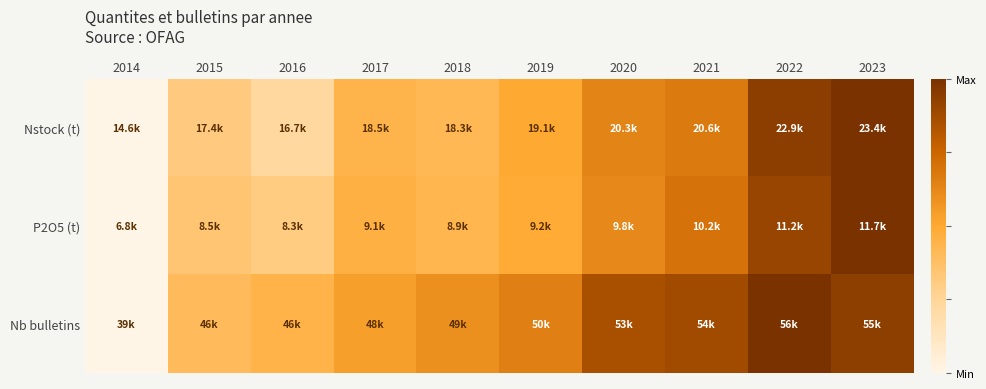

At which category is the sum across all series the highest?

2023